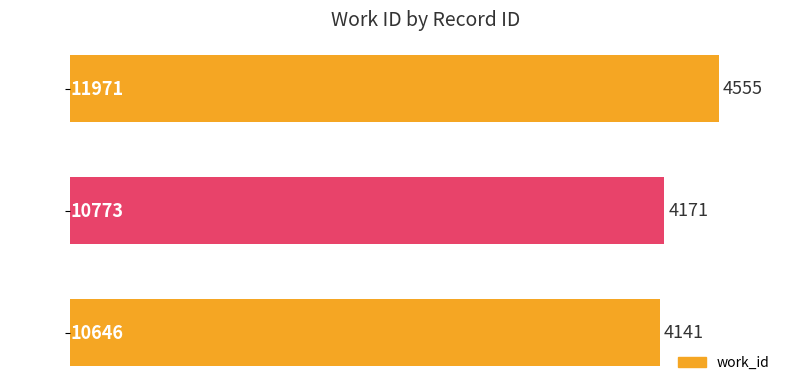

List the labels in order of value, smallest first.

10646, 10773, 11971